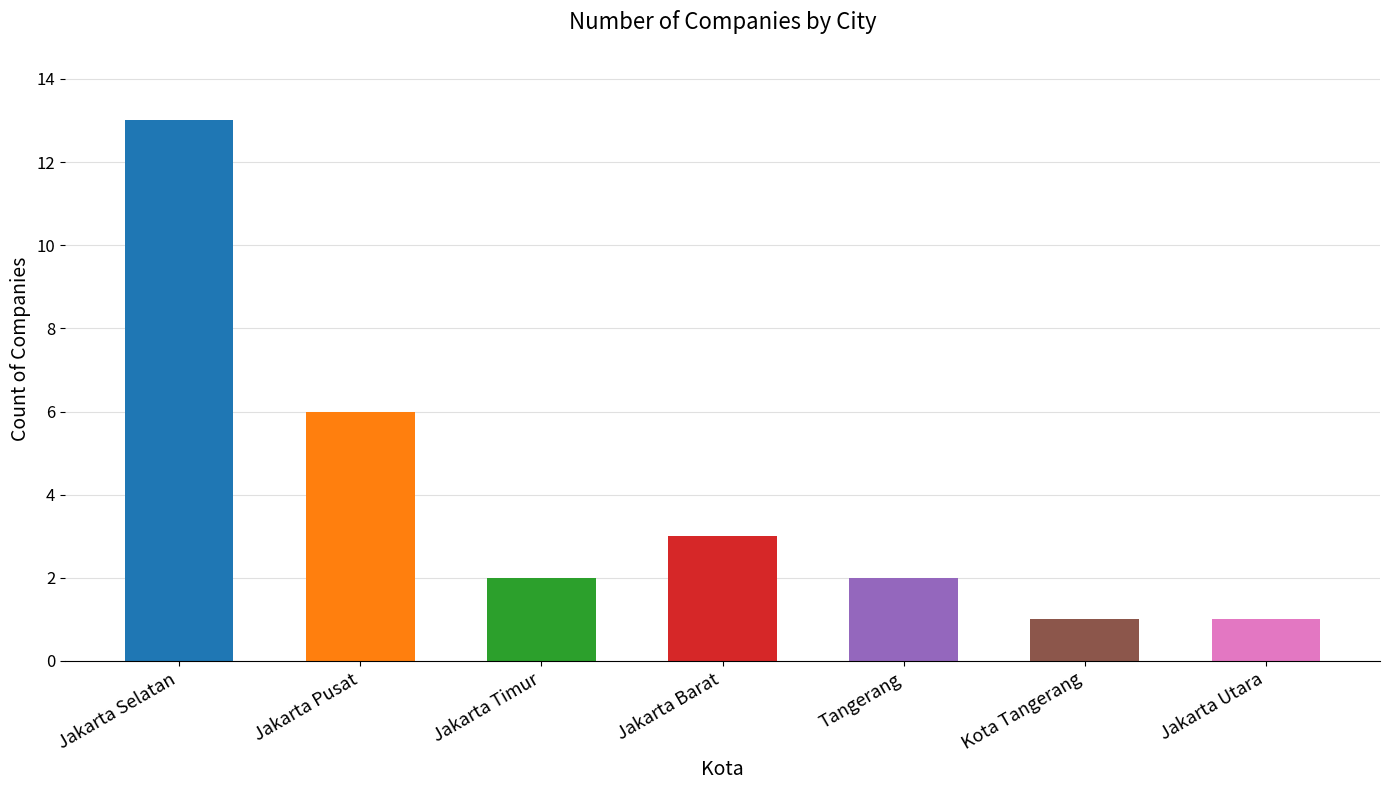

At which category does the chart reach its peak across all series?

Jakarta Selatan